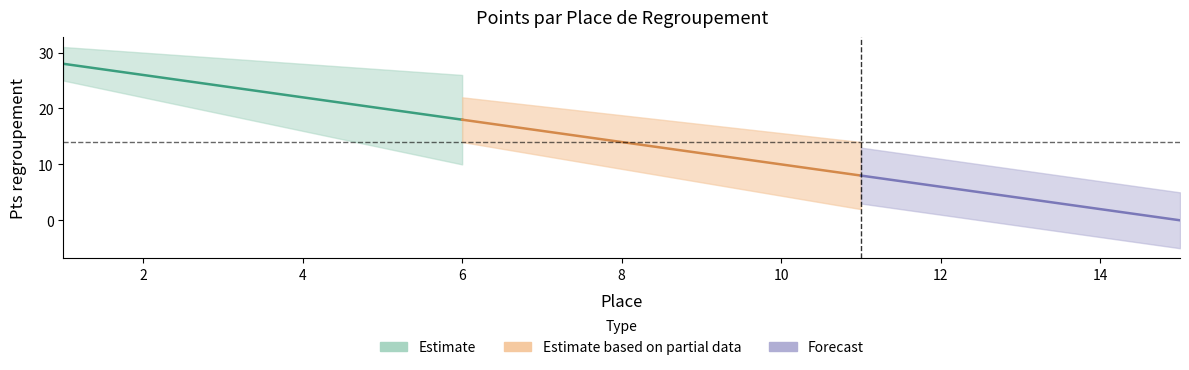

Reading left to right, list all the values displayed in this chart.

28	26	24	22	20	18	16	14	12	10	8	6	4	2	0